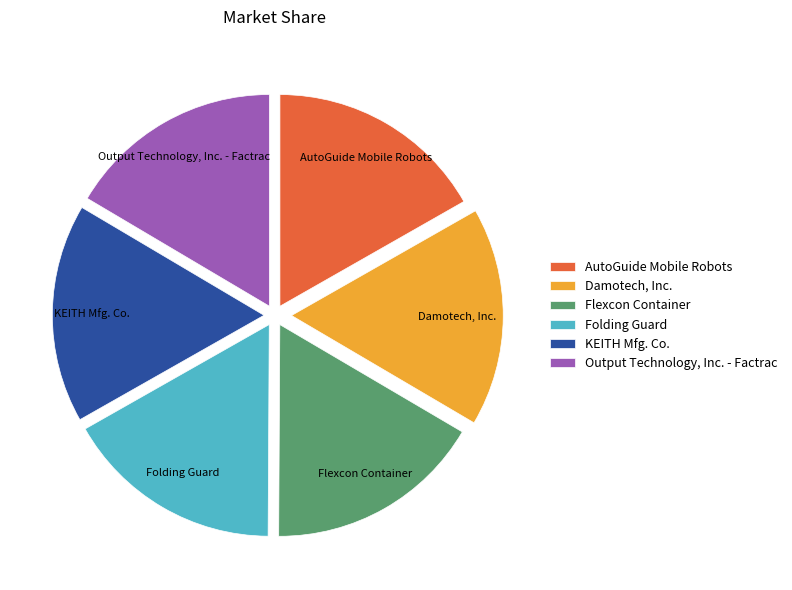

Do Damotech, Inc. and KEITH Mfg. Co. together represent more than half of the pie?

No